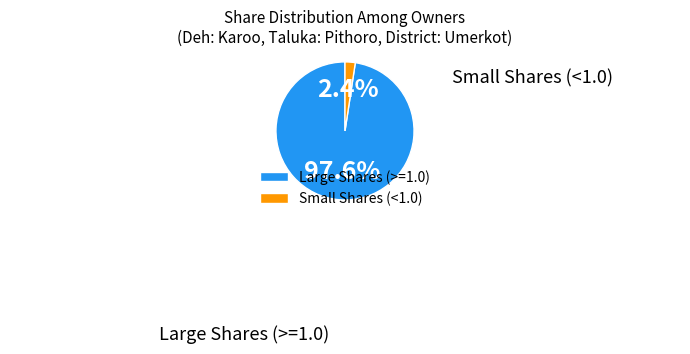

Does Small Shares (<1.0) account for over 50% of the chart?

No